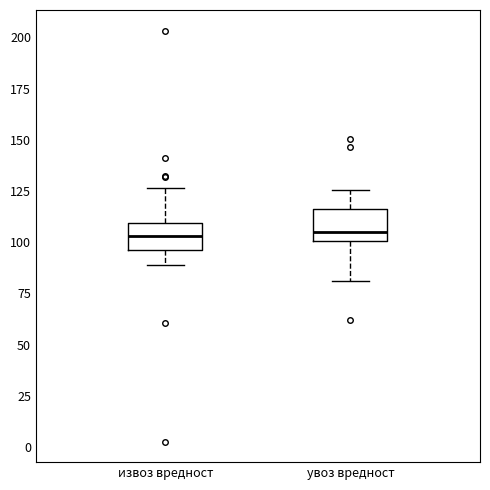

Where is the lower edge of the box for извоз вредност on the y-axis? The values are not printed on the chart, so give them approximately, as read against the axis.

95